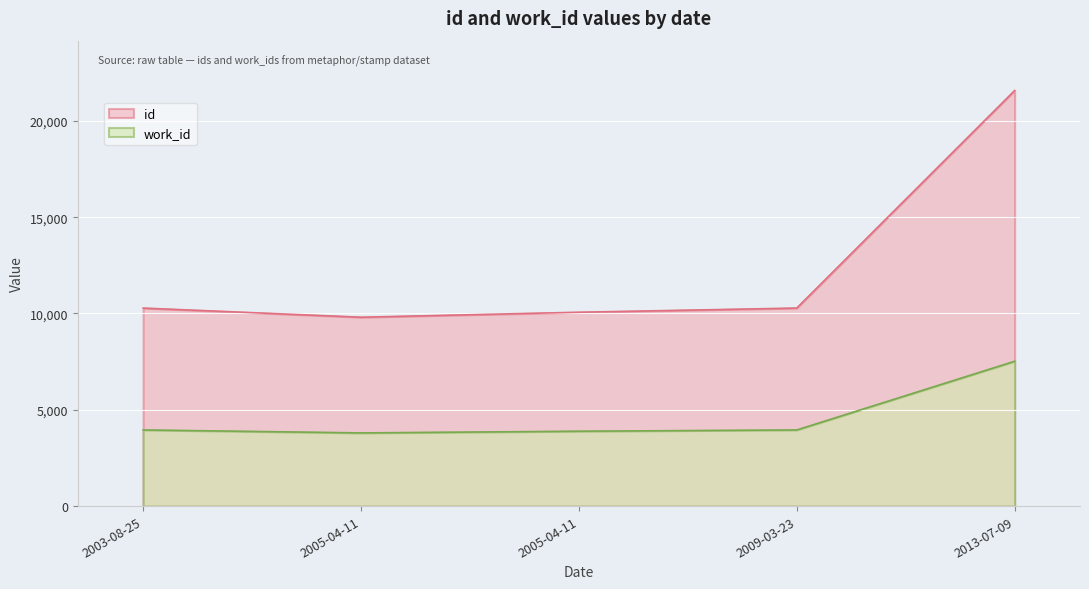

Reading left to right, transcribe all the data shown in this chart.

id: 10279	9805	10063	10280	21573
work_id: 3953	3799	3887	3953	7519